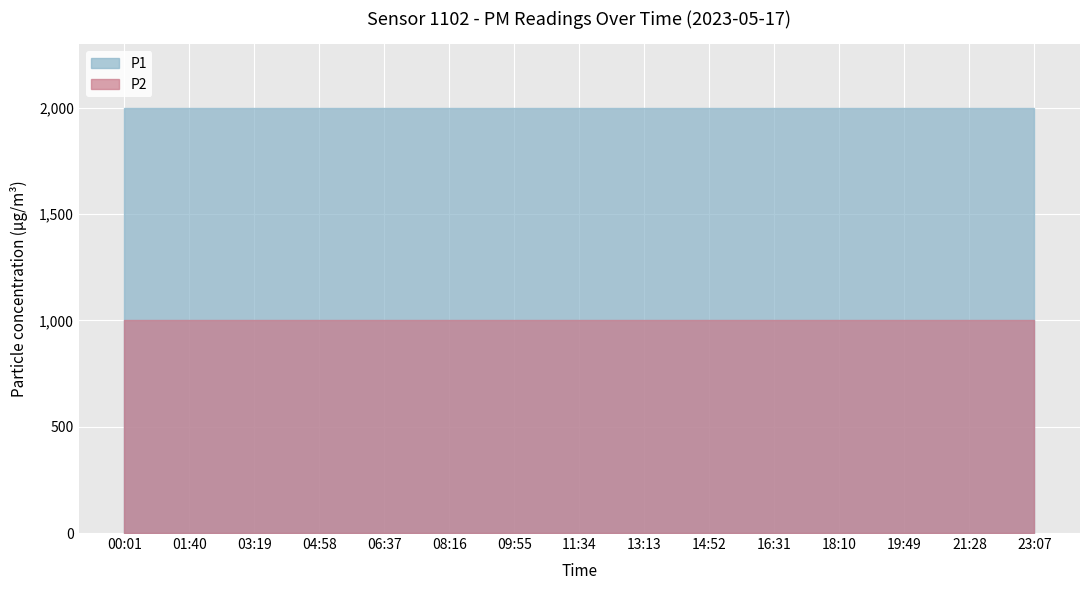

List the labels in order of P2 value, smallest first.

00:01, 01:40, 03:19, 04:58, 06:37, 08:16, 09:55, 11:34, 13:13, 14:52, 16:31, 18:10, 19:49, 21:28, 23:07